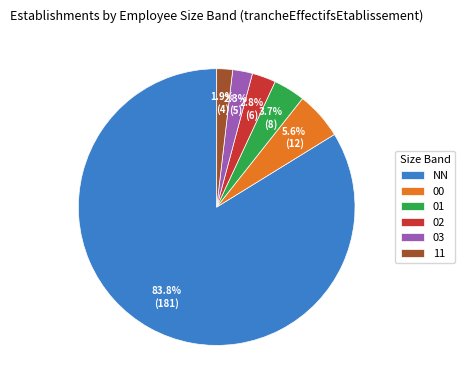

Count the number of slices in the pie.

6